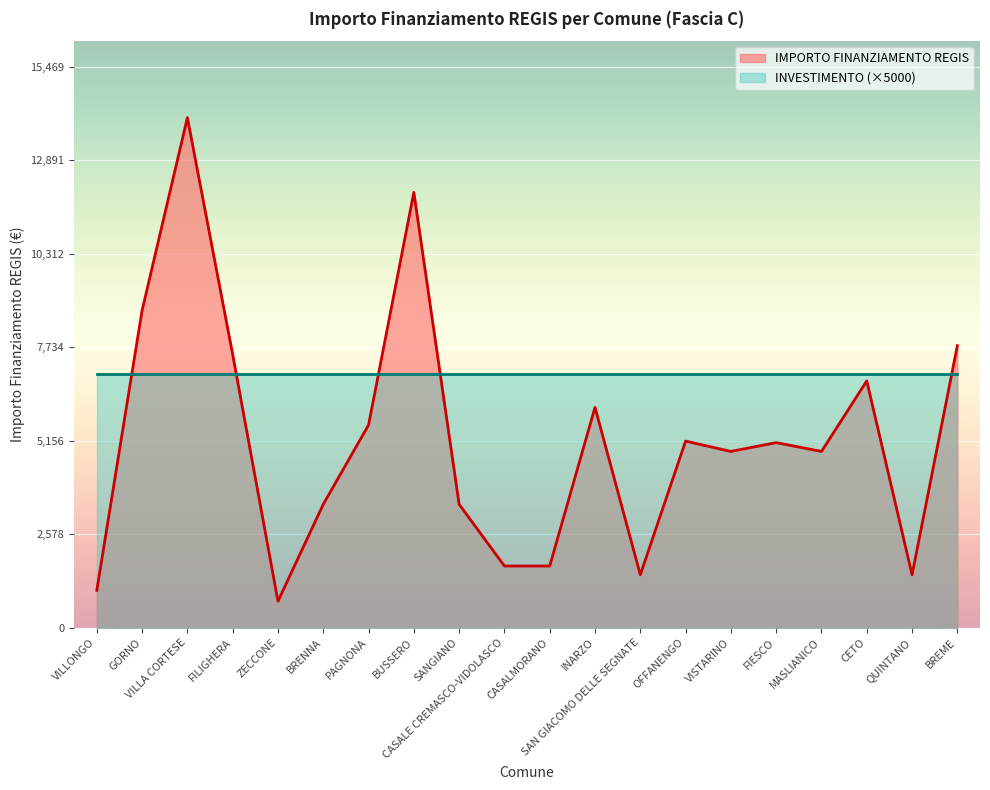

At which category does the chart reach its minimum across all series?

ZECCONE